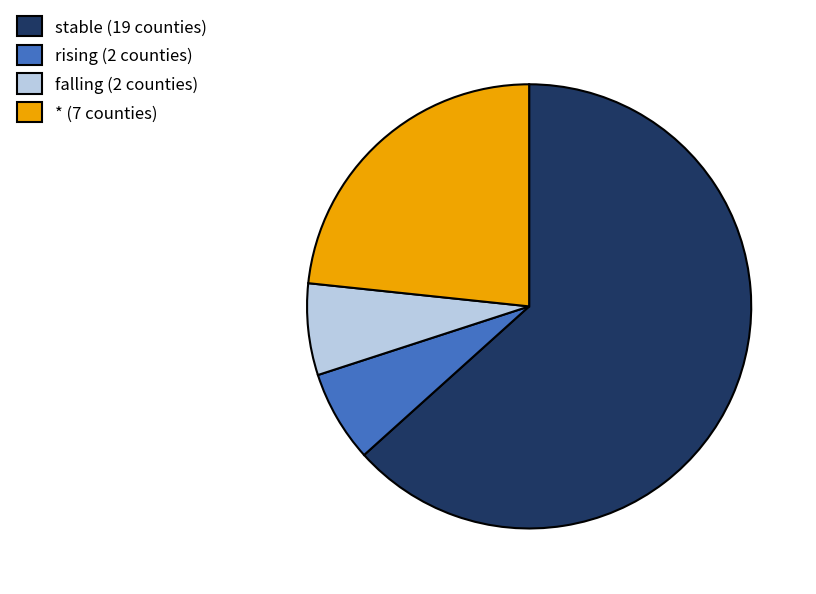

Which has a higher value, * (7 counties) or rising (2 counties)?

* (7 counties)